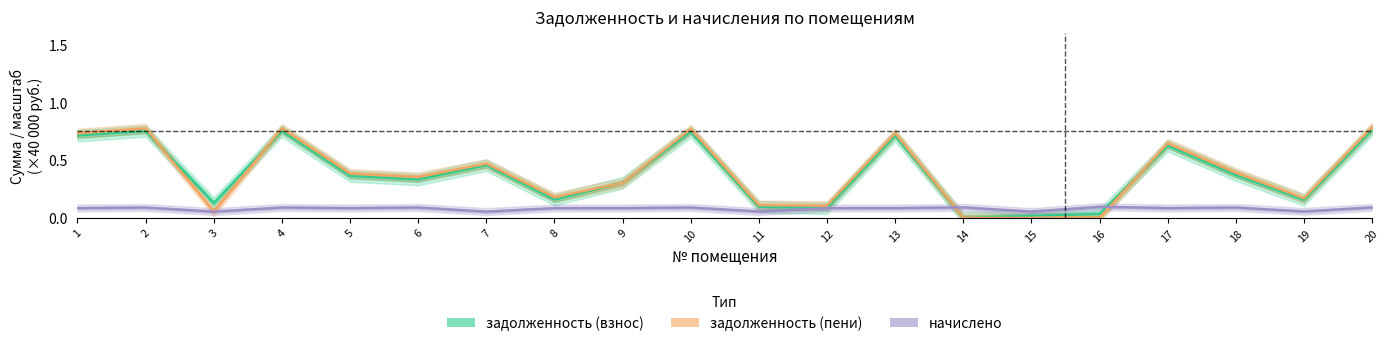

At which category is the sum across all series the highest?

20